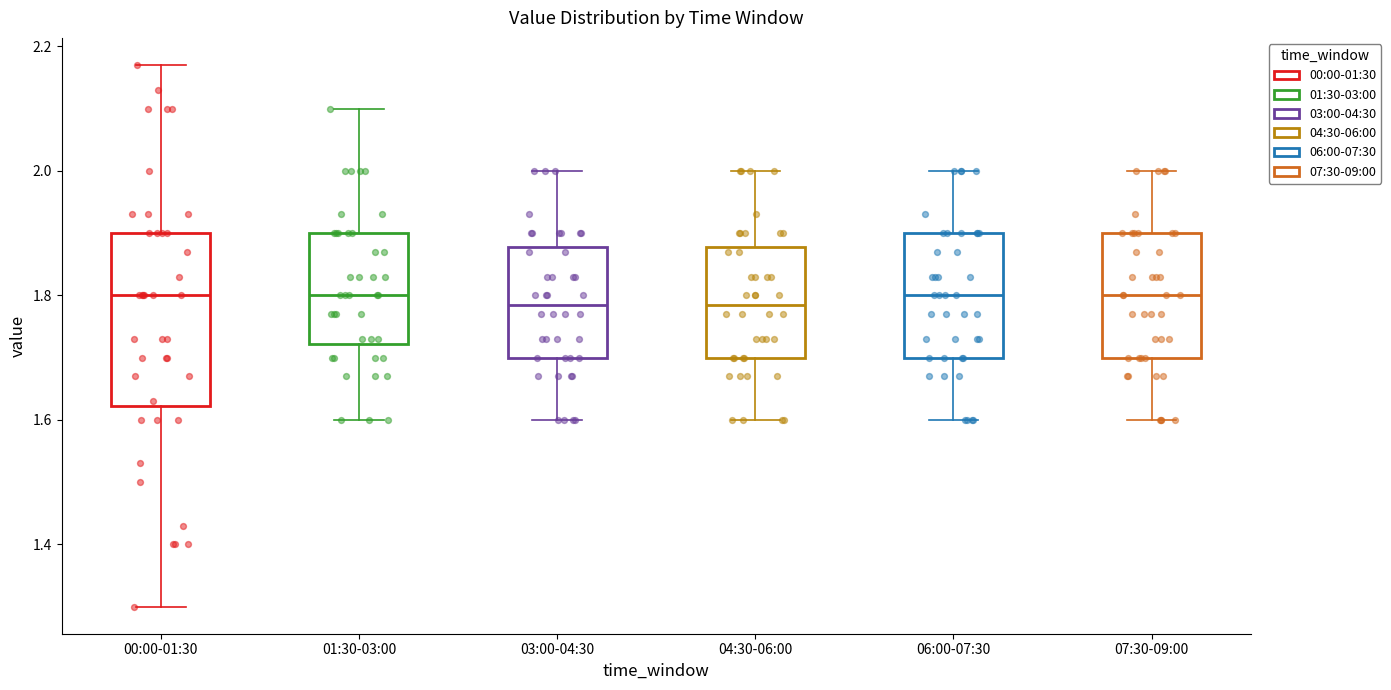

Which box is the tallest, from its lower edge to its upper edge?

00:00-01:30